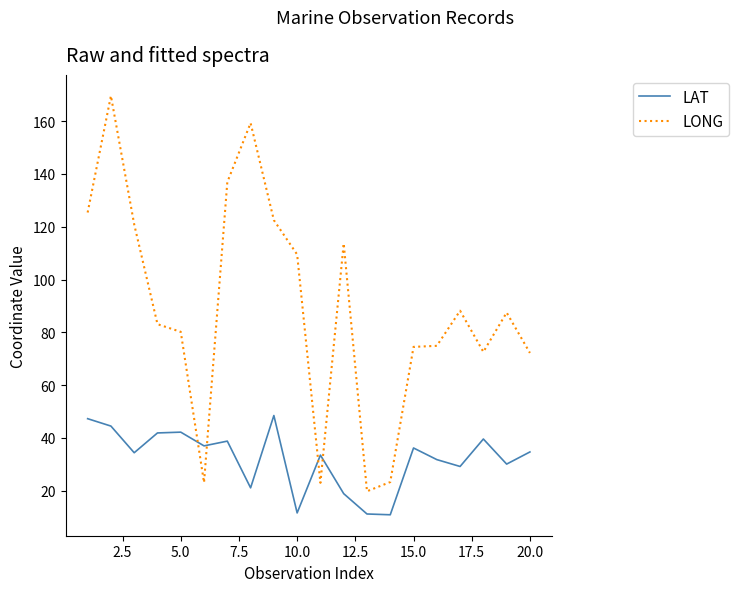

Which series has the largest total across all categories?

LONG